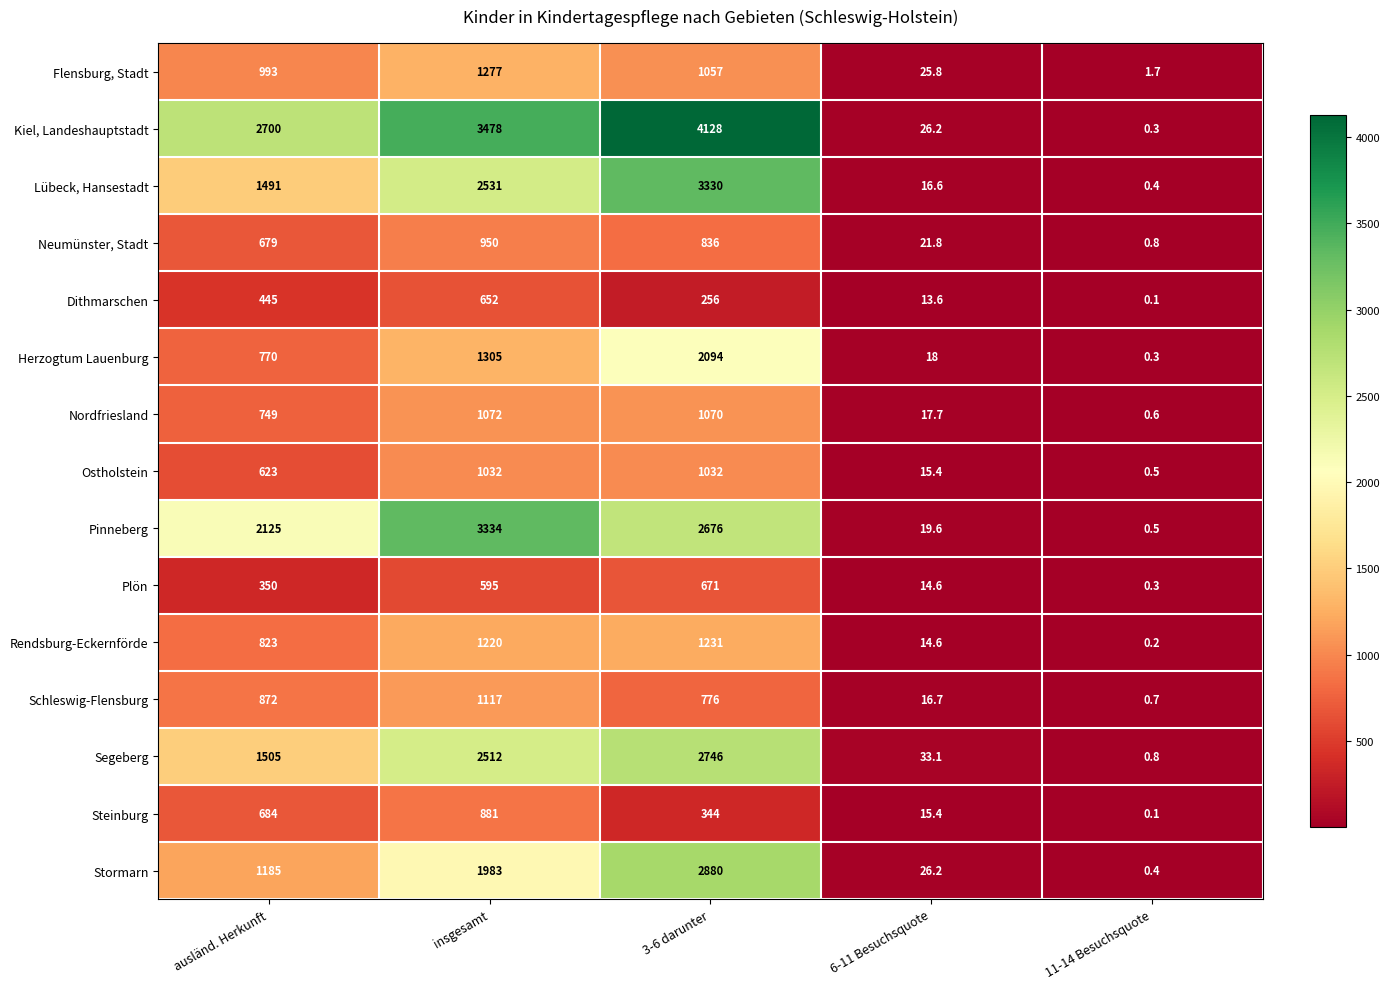

How many data points does each series have?

5